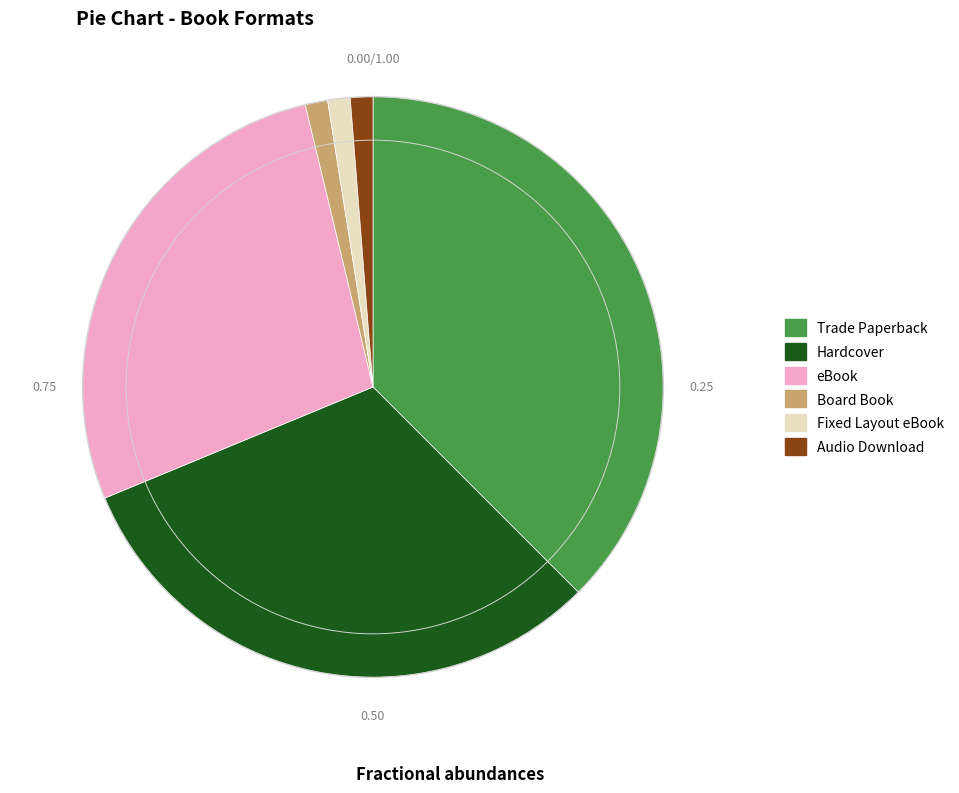

Which category has the biggest portion of the pie?

Trade Paperback